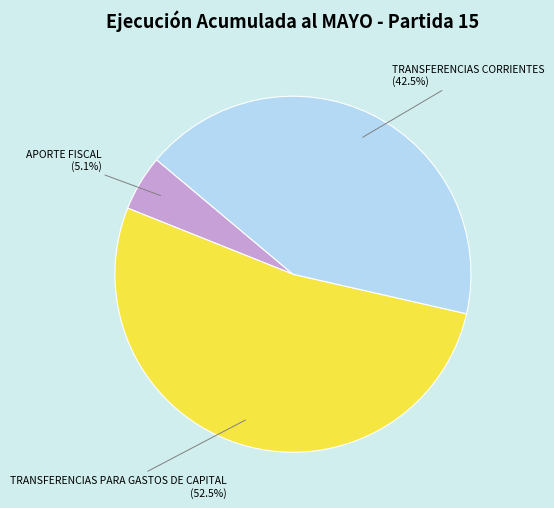

Combined, do TRANSFERENCIAS CORRIENTES and APORTE FISCAL account for over 50%?

No